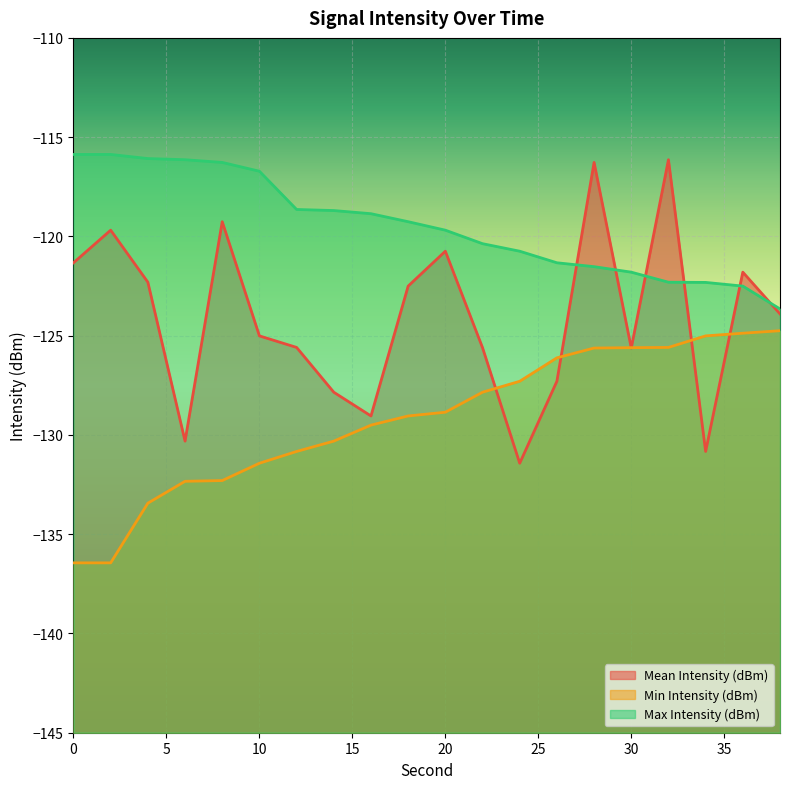

What is the difference between the highest and lowest values at 18?

9.8